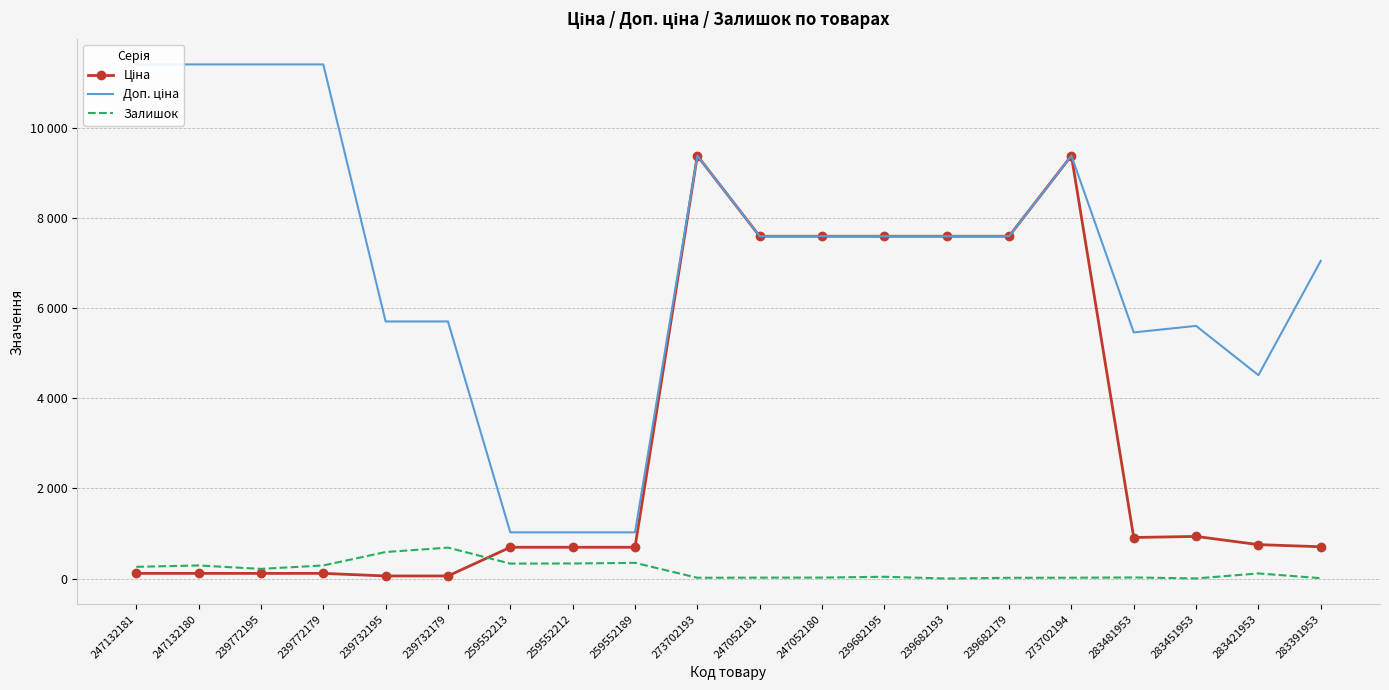

Which label corresponds to the largest value in the chart?

247132181